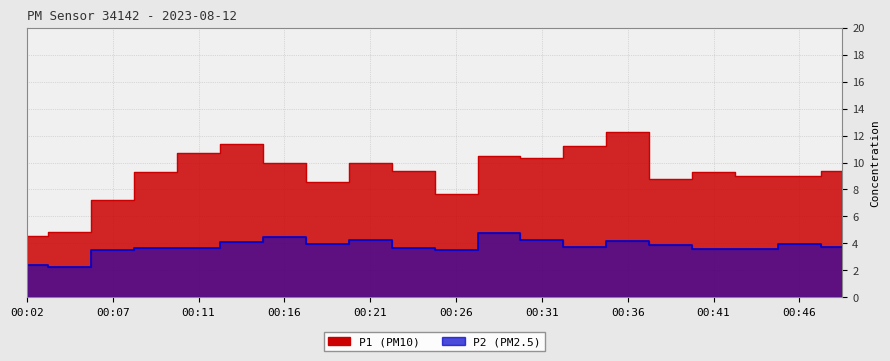

What is the minimum value for P2?

2.2